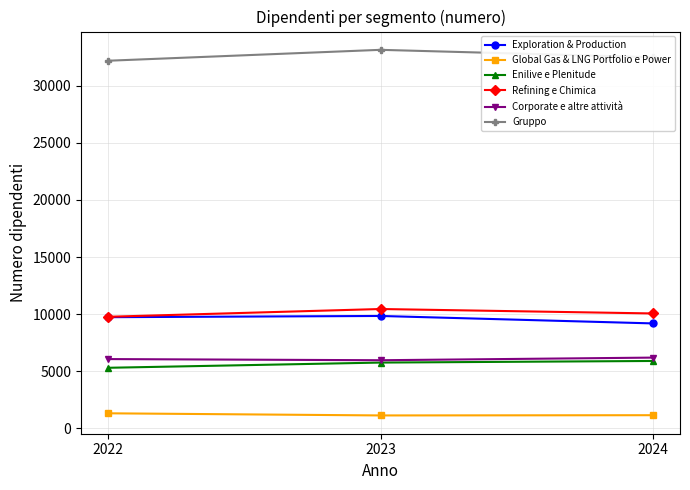

The value of Refining e Chimica at 2022 is 9770. True or false?

True